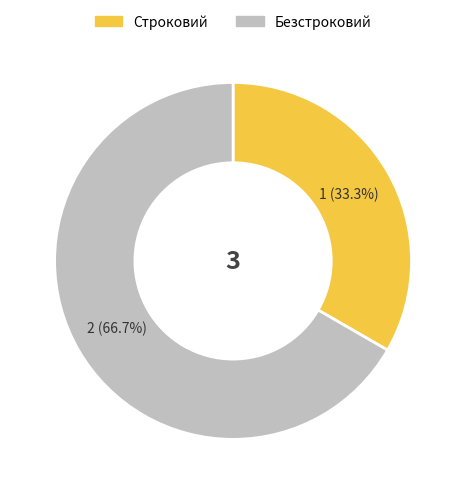

Which slice is the smallest?

Строковий